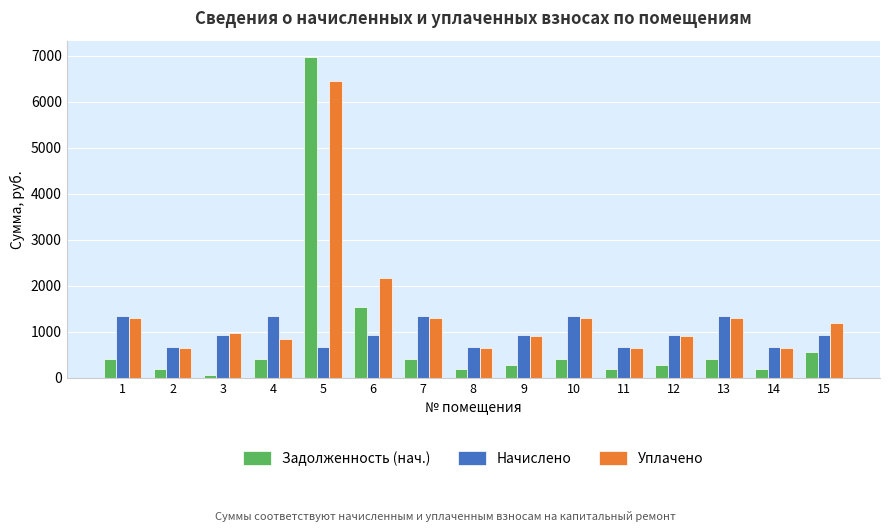

At which category is the sum across all series the highest?

5